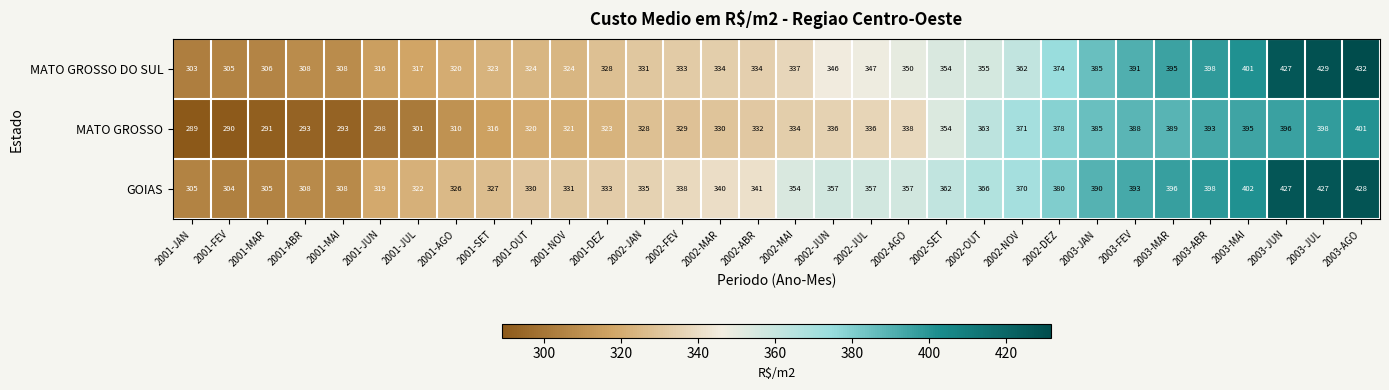

Which series has the widest spread of values?

MATO GROSSO DO SUL